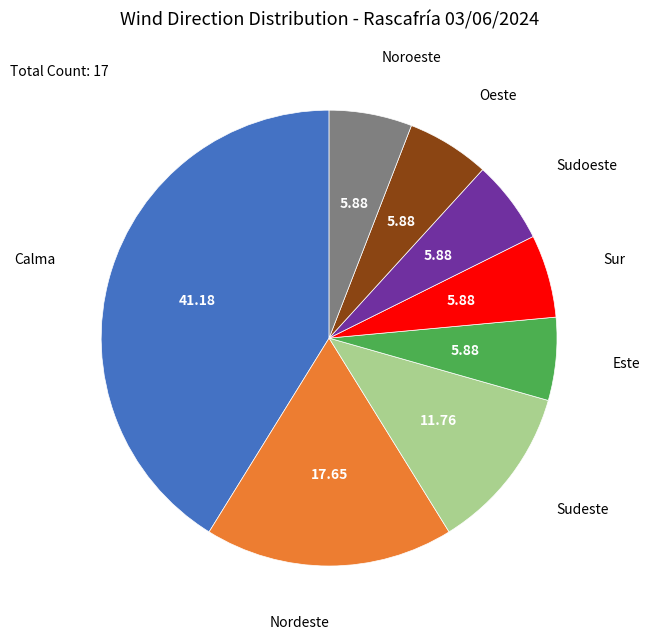

Does any single category account for the majority?

No